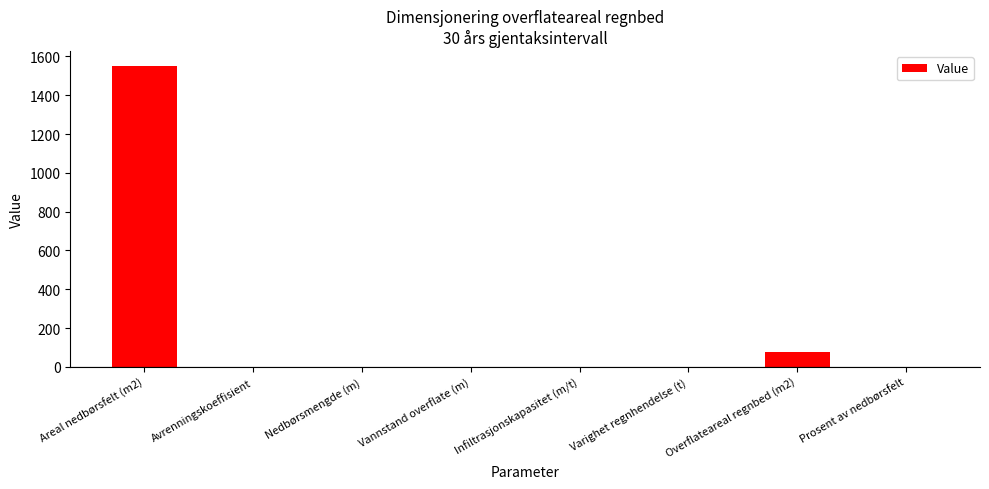

The value at Areal nedbørsfelt (m2) is 1550.0. True or false?

True